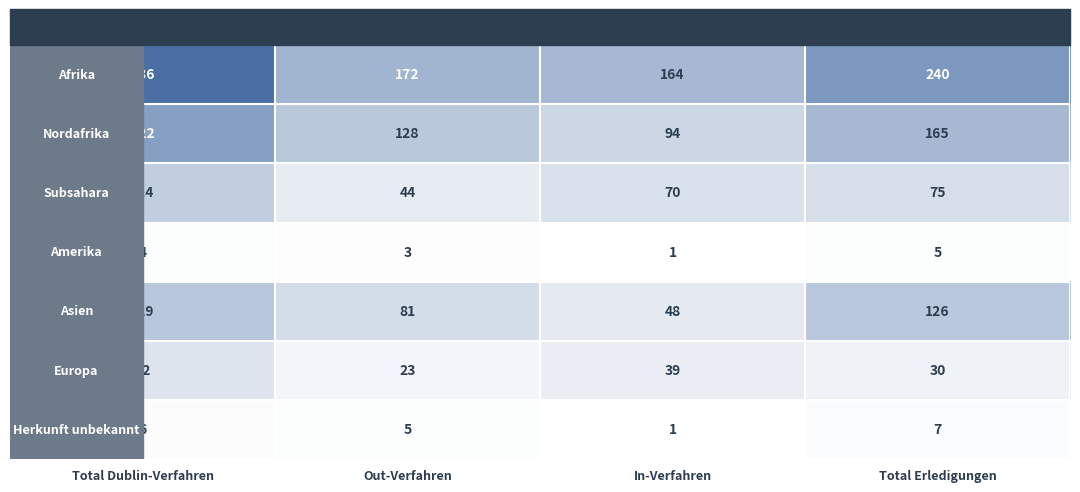

What is the spread (max minus min) of values at Total Erledigungen?

235